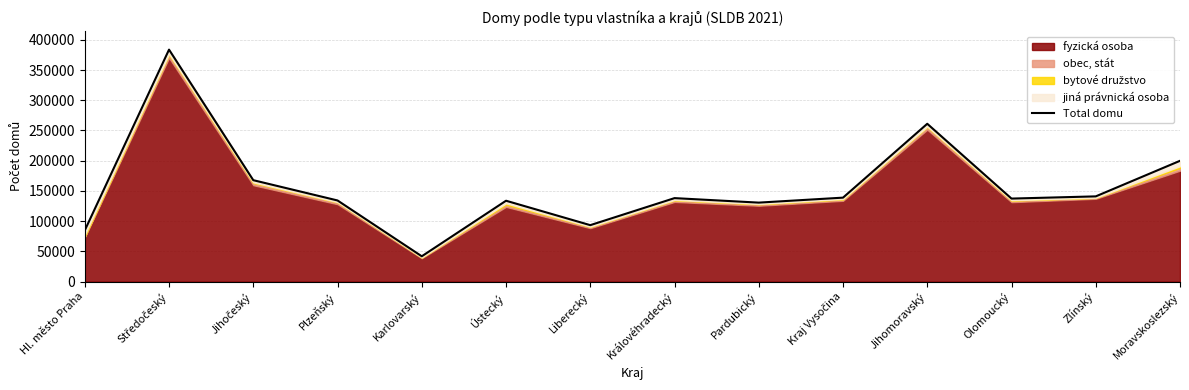

How many values are below 138092?

7